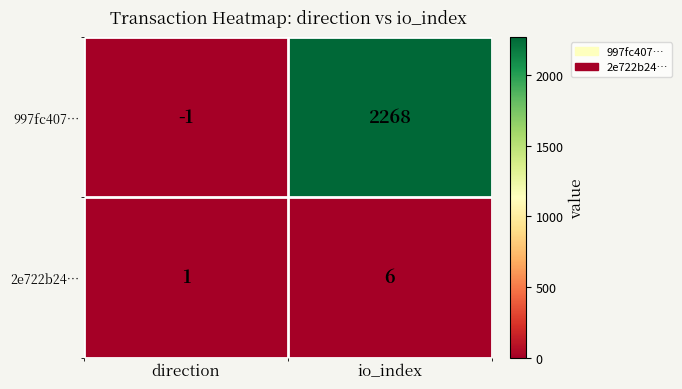

Rank the series at direction from lowest to highest value.

997fc407…, 2e722b24…